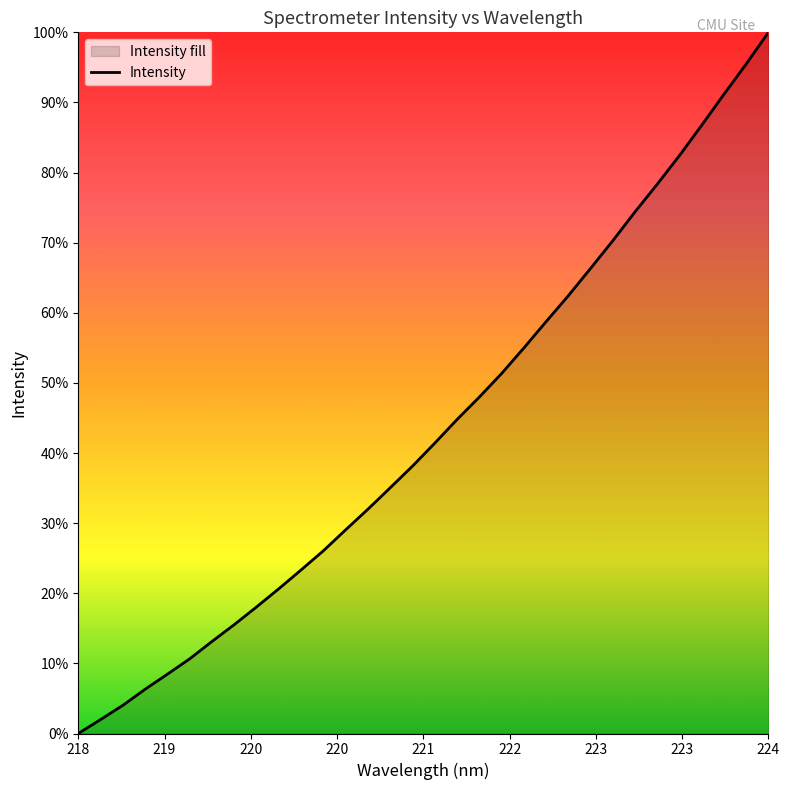

Does the chart display data point markers on the line(s)?

No